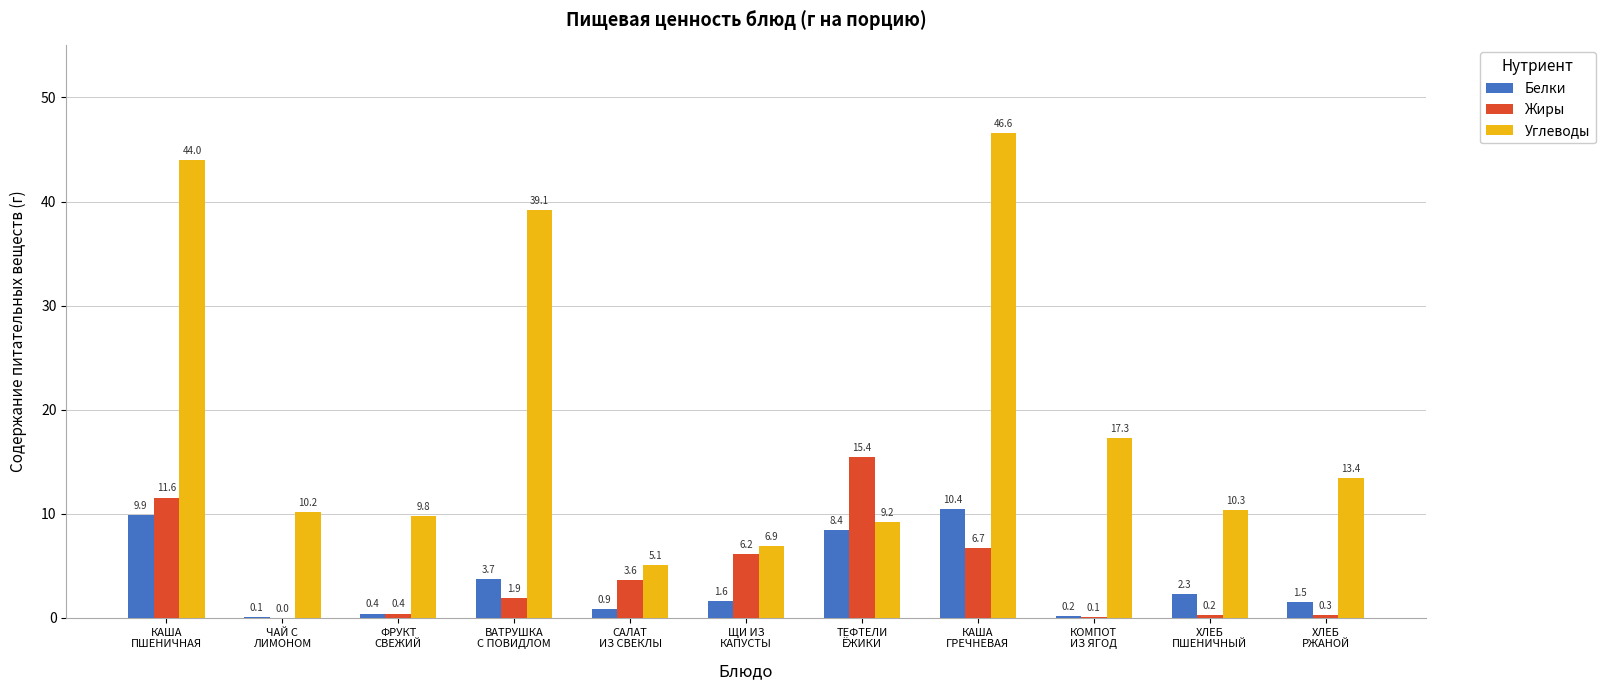

How many groups of bars are there?

11